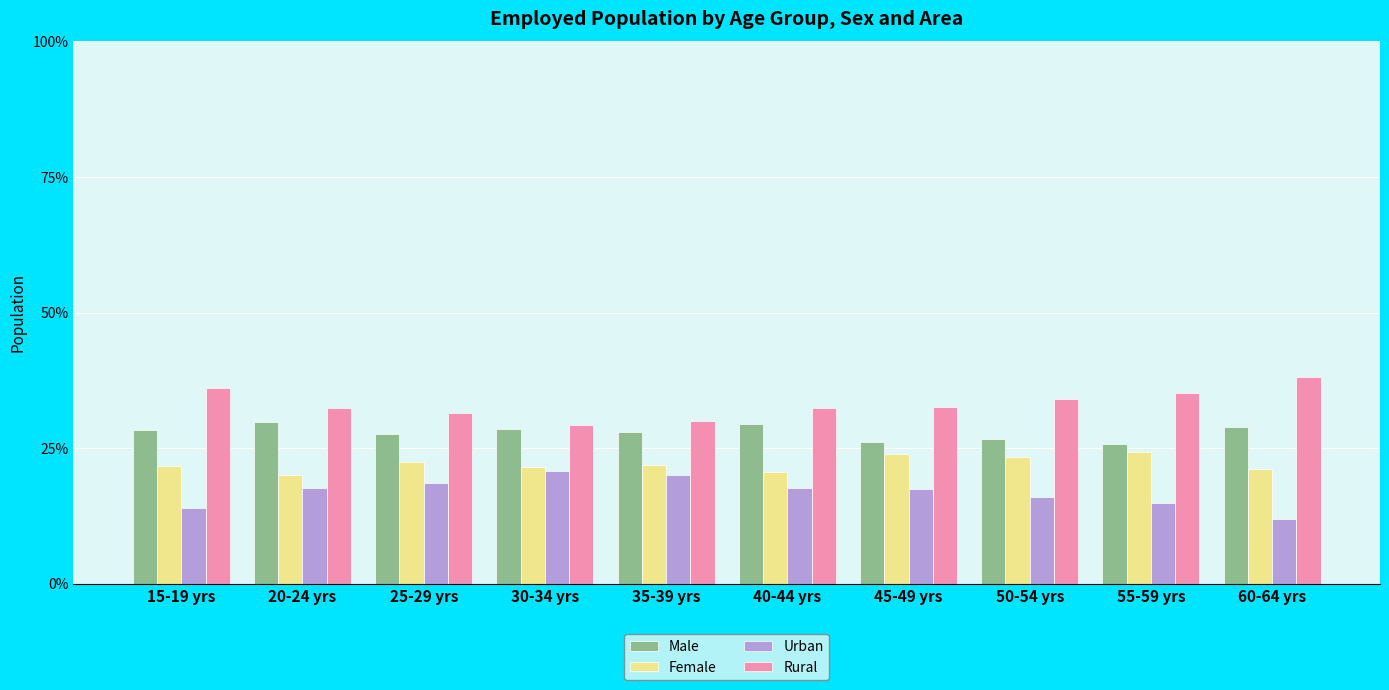

What position from the left is 40-44 yrs?

6